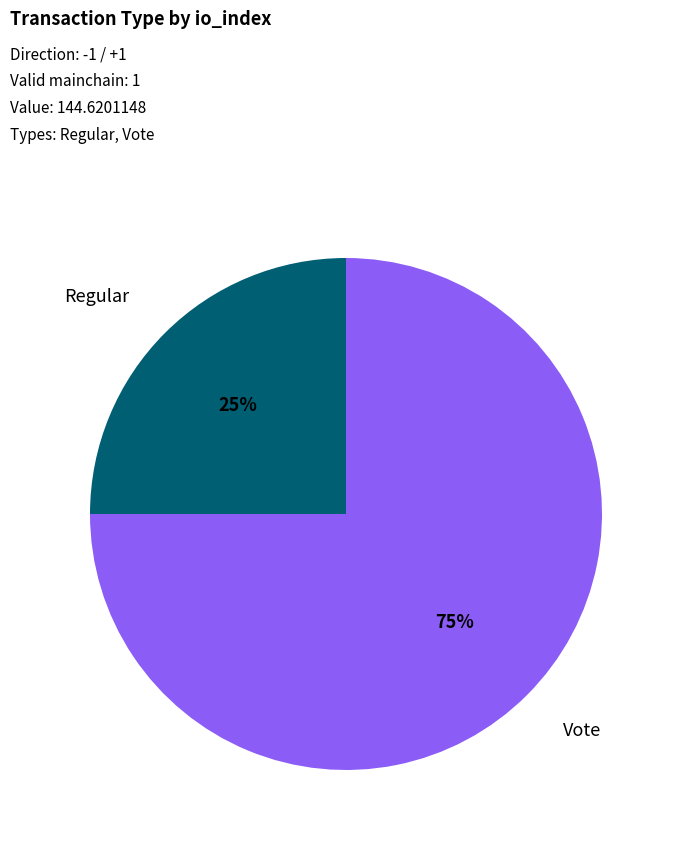

To the nearest percent, what is the average slice percentage?

50%